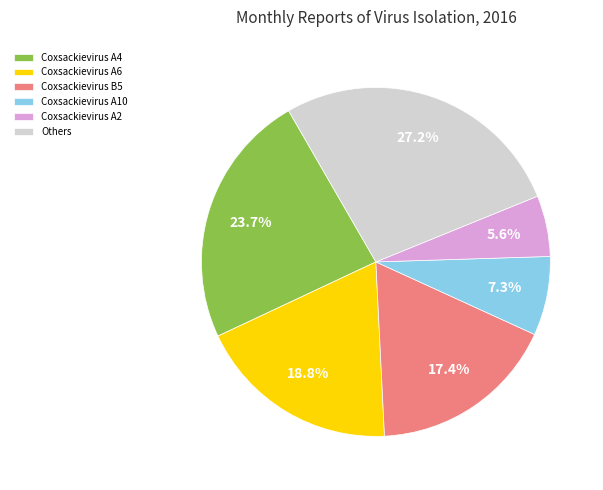

How many slices are in this pie chart?

6